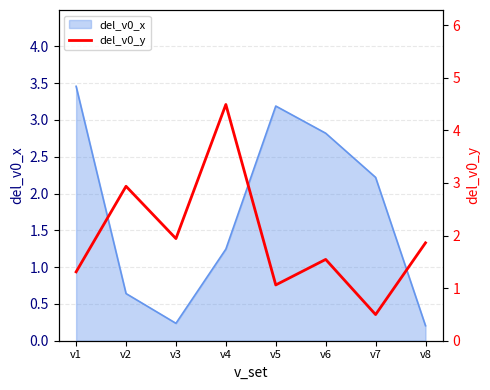

How many values exceed 1?

7